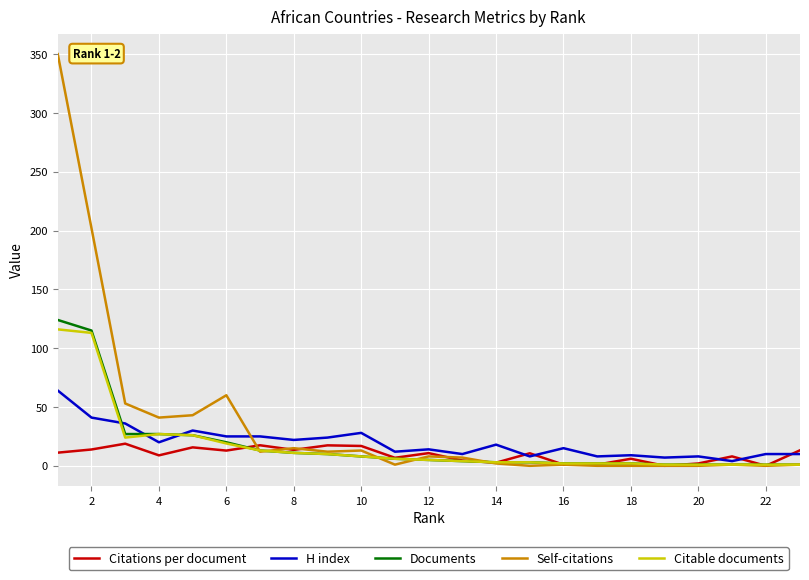

What is the greatest value displayed?

350.0